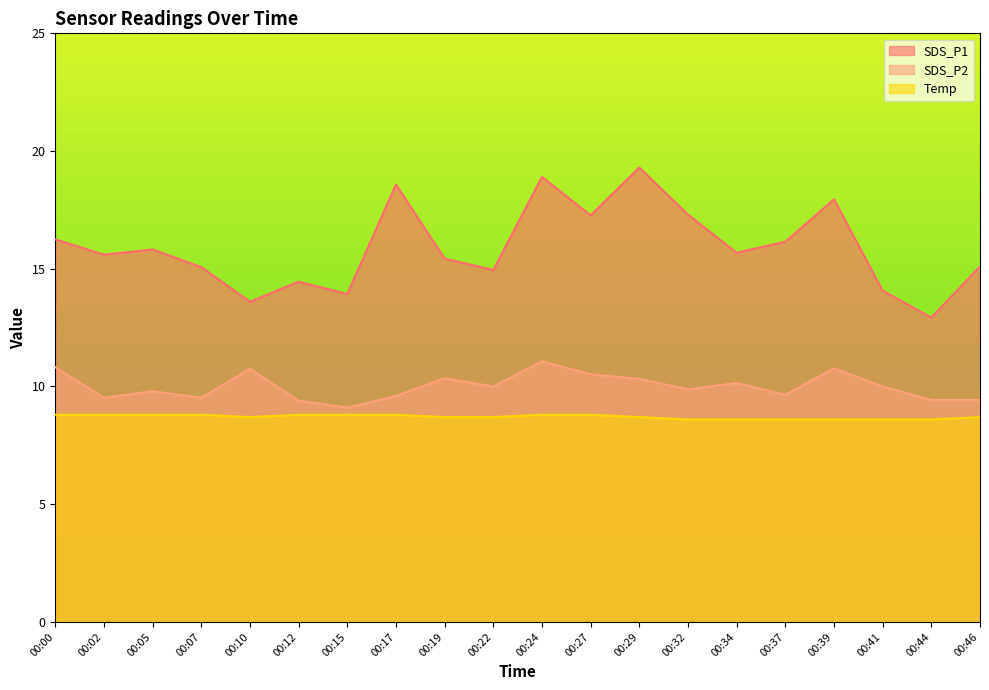

True or false: SDS_P1 has a value of 19.3 at 00:29.

True